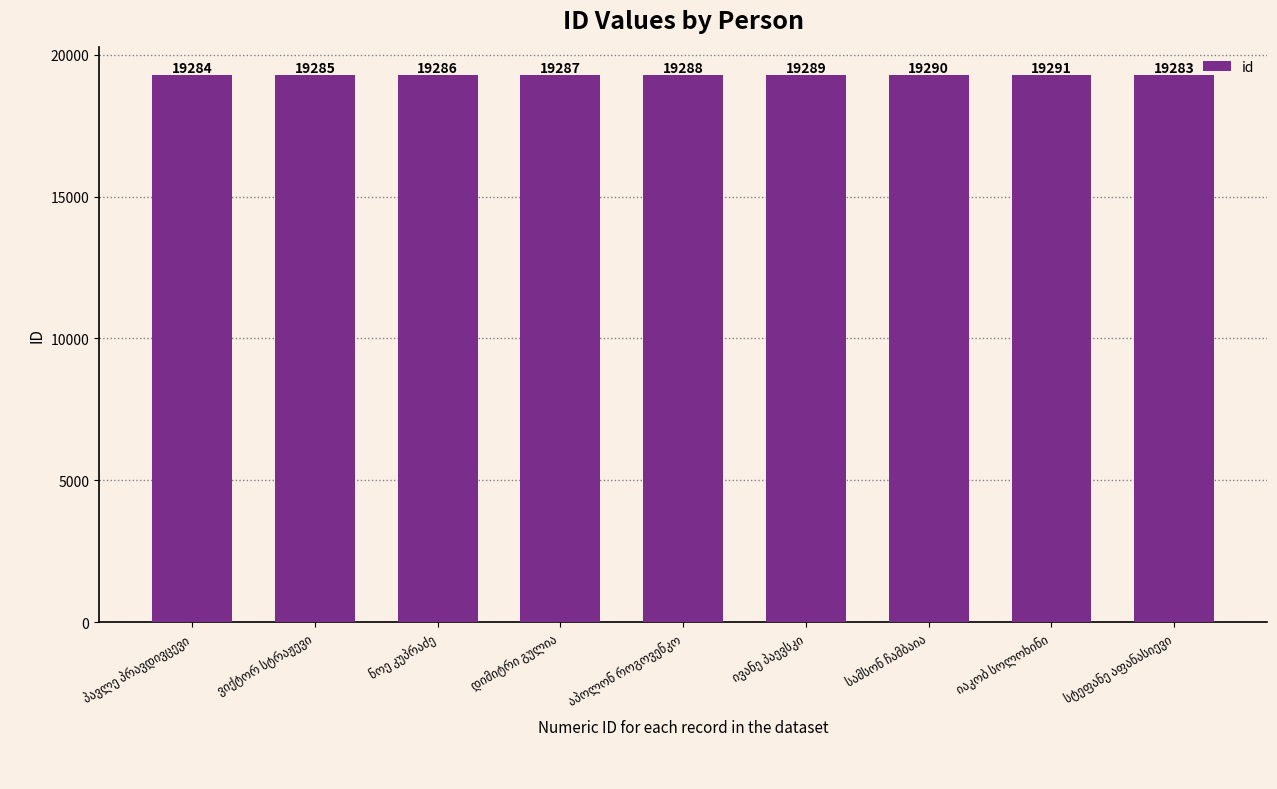

Count the values in the range 19285 to 19289.

5